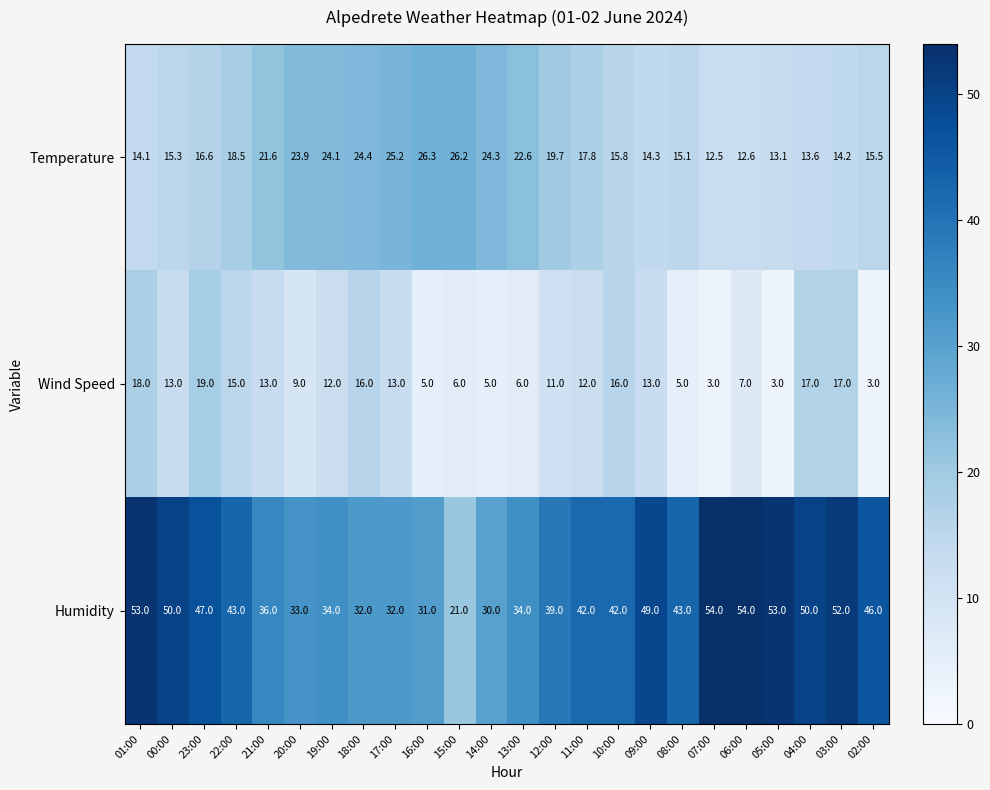

What is the smallest value displayed?

3.0